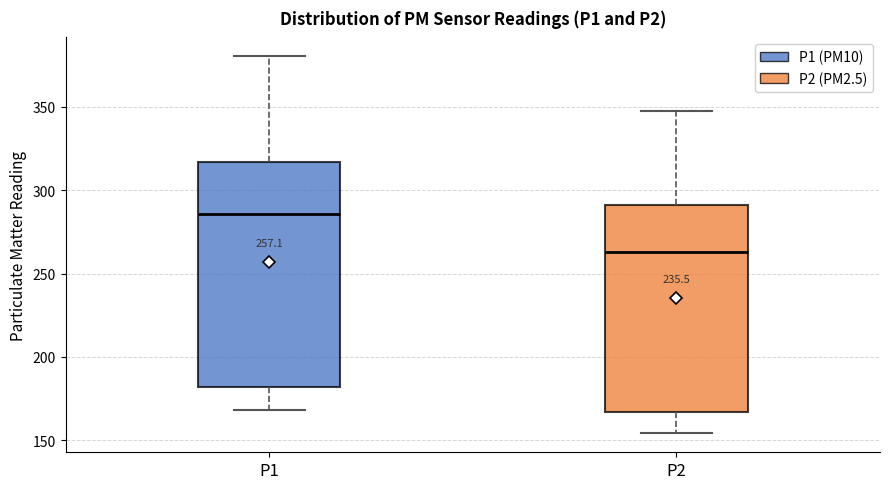

Which box's median line is the lowest?

P2